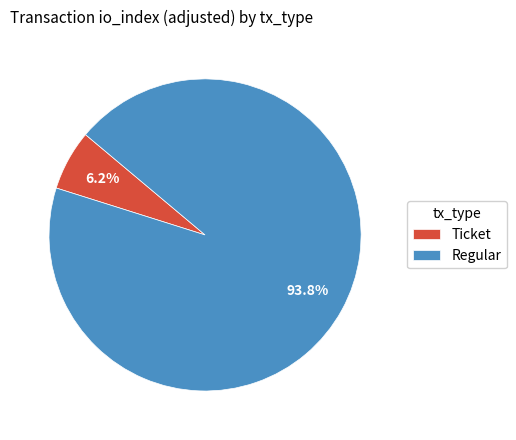

Rank the categories by value from lowest to highest.

Ticket, Regular